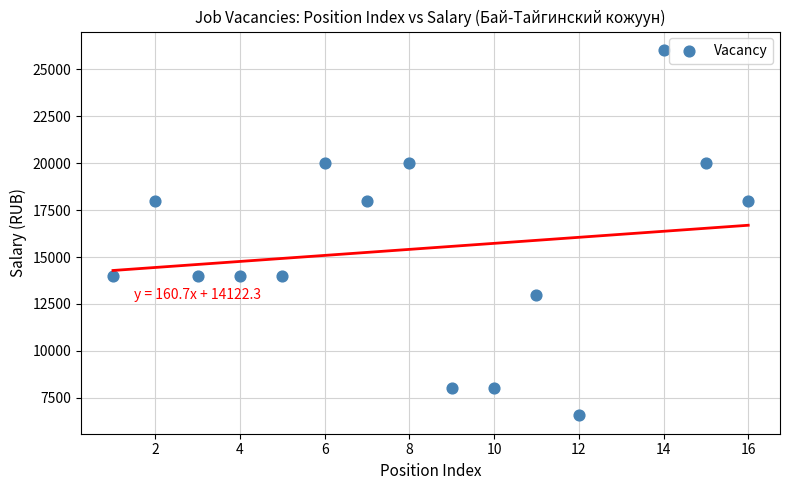

What is the range of Y values (max minus min)?

19486